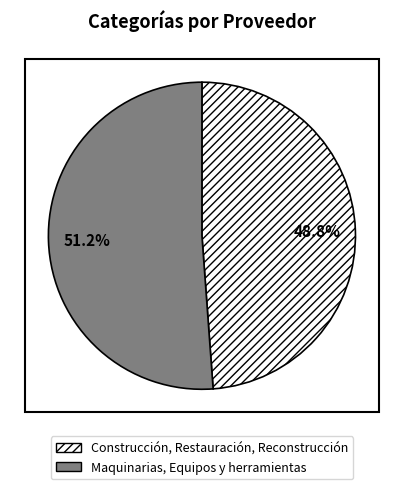

How many segments does this pie chart have?

2